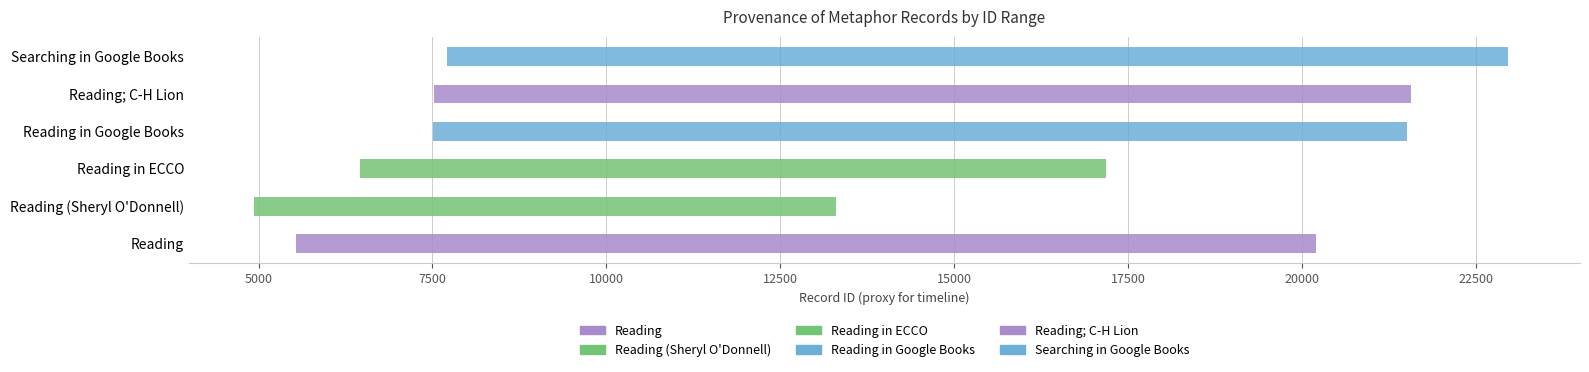

What is the sum of the work_id values at Reading in Google Books and Searching in Google Books?

15212